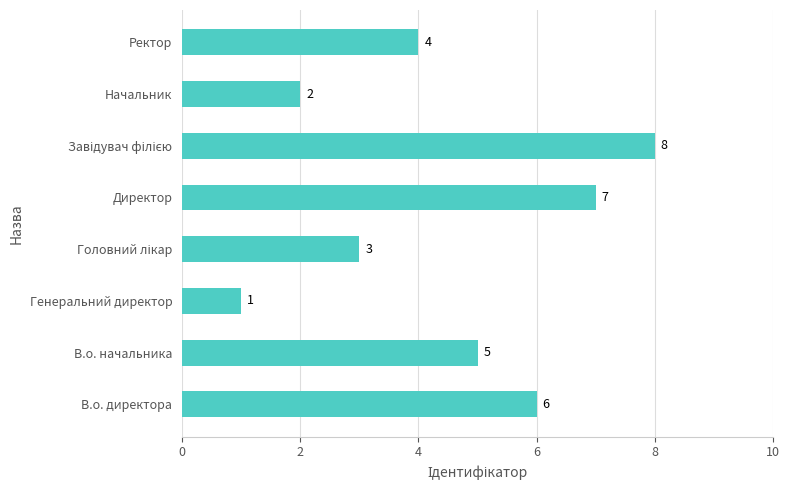

Is it true that the value at Начальник is 4?

False